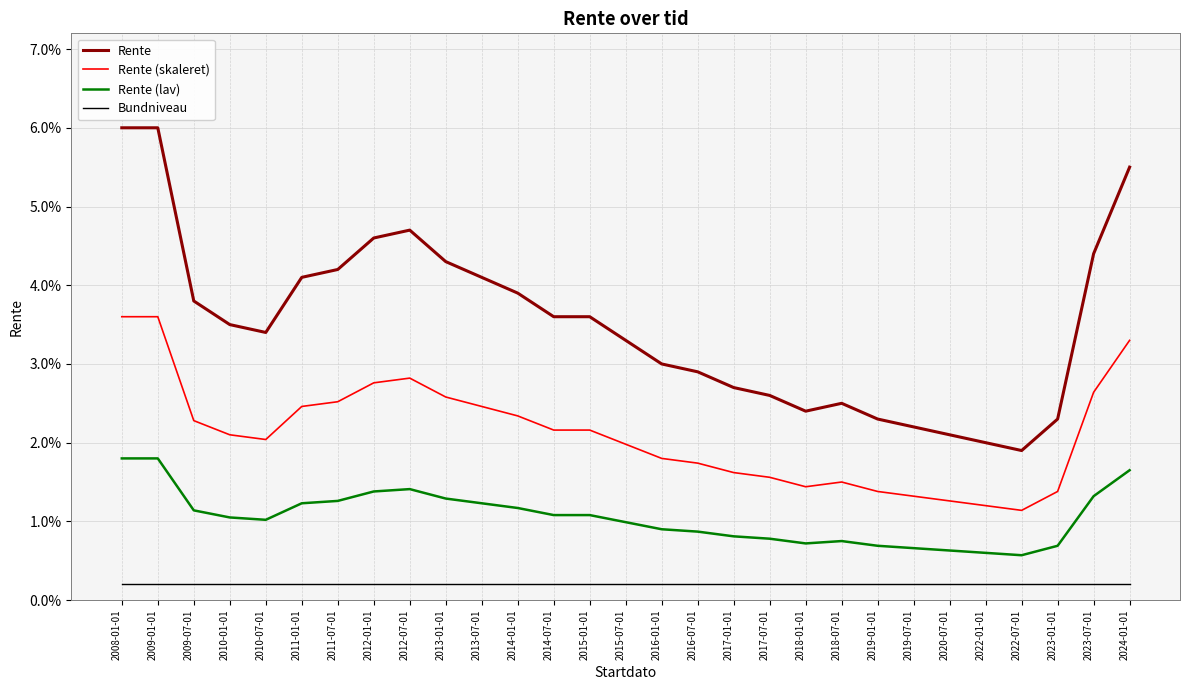

True or false: Rente and Rente (skaleret) cross at least once.

False